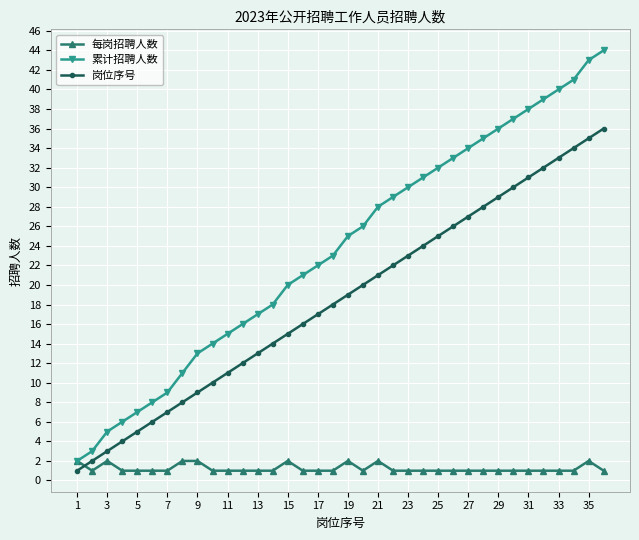

True or false: 每岗招聘人数 and 岗位序号 intersect in this chart.

True